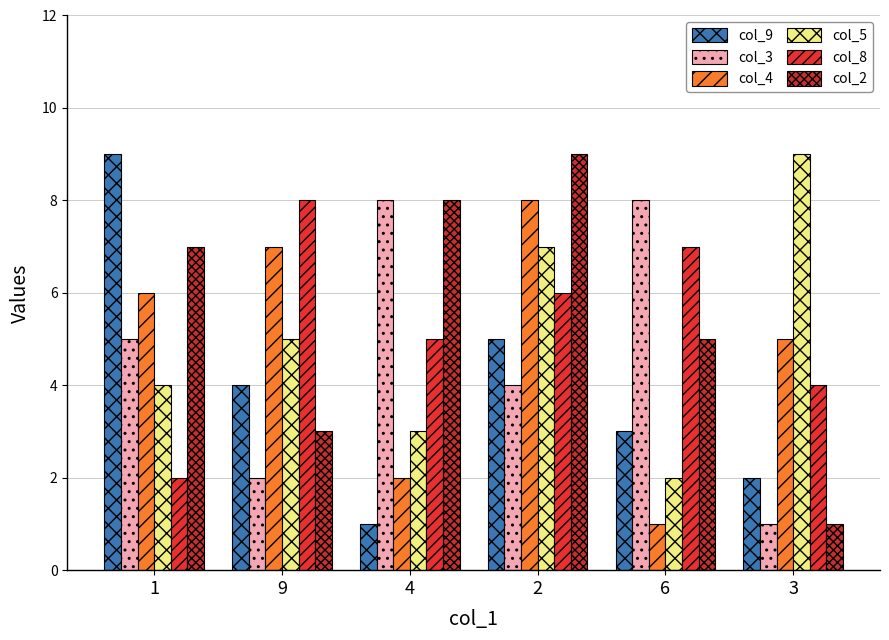

What is the difference between the maximum and minimum values in the col_4 series?

7